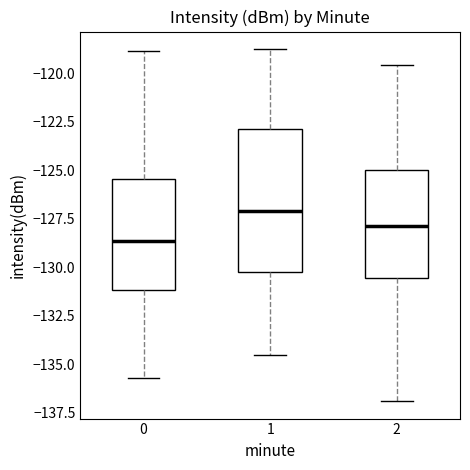

Which box has the highest median line?

1